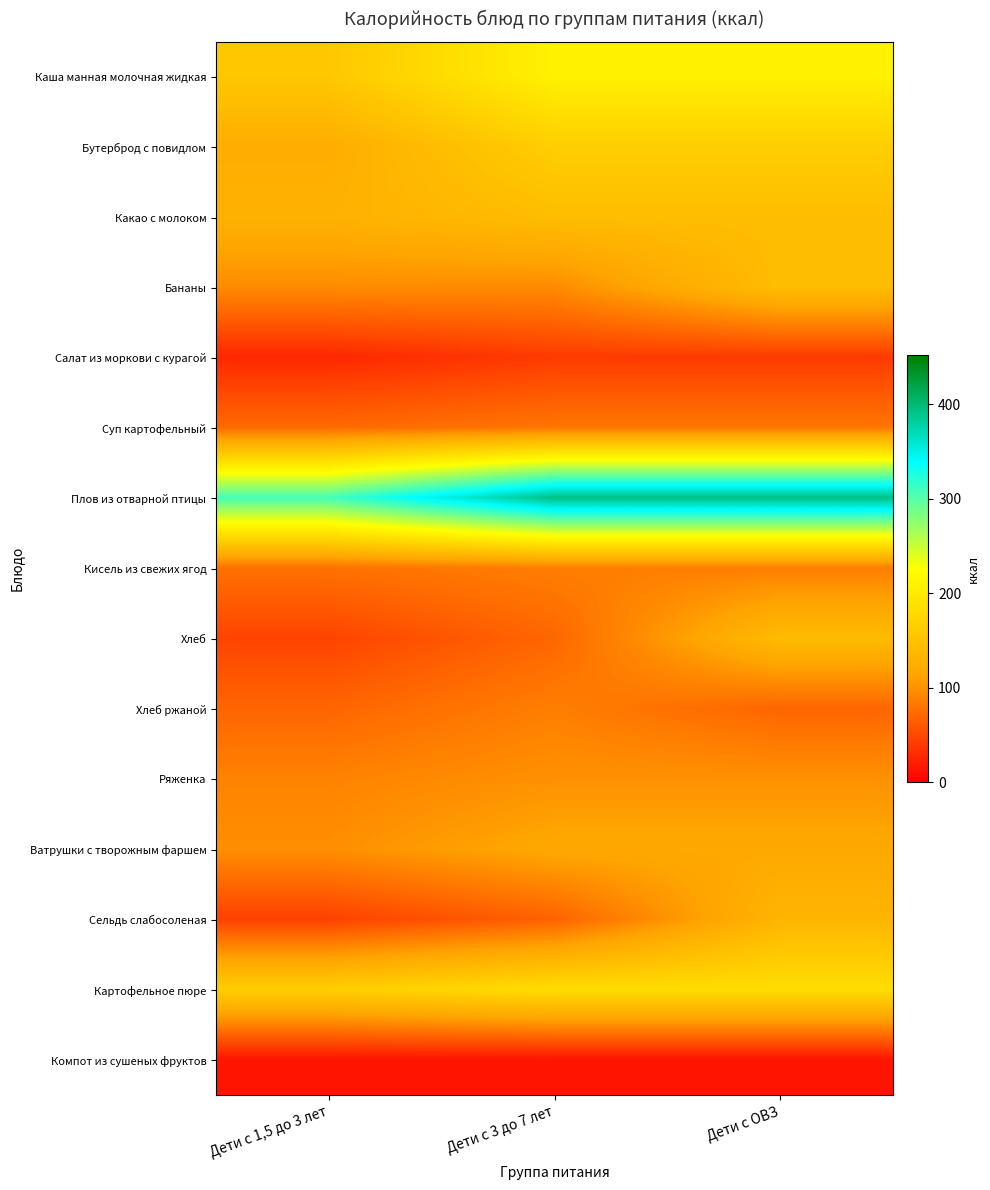

Count the number of categories in the chart.

3